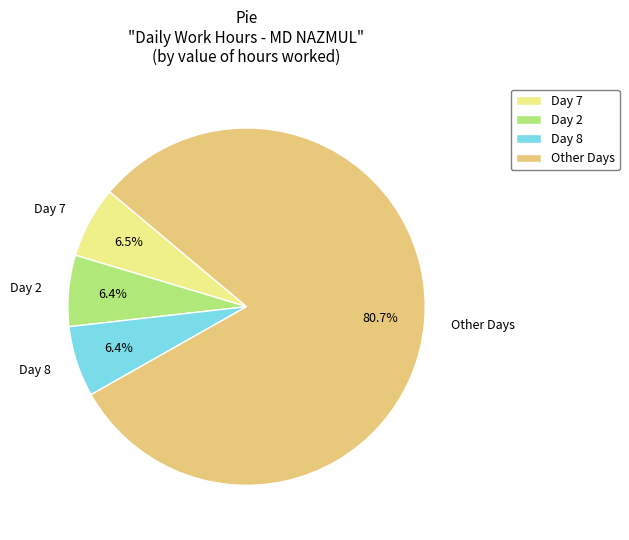

Which category has the biggest portion of the pie?

Other Days